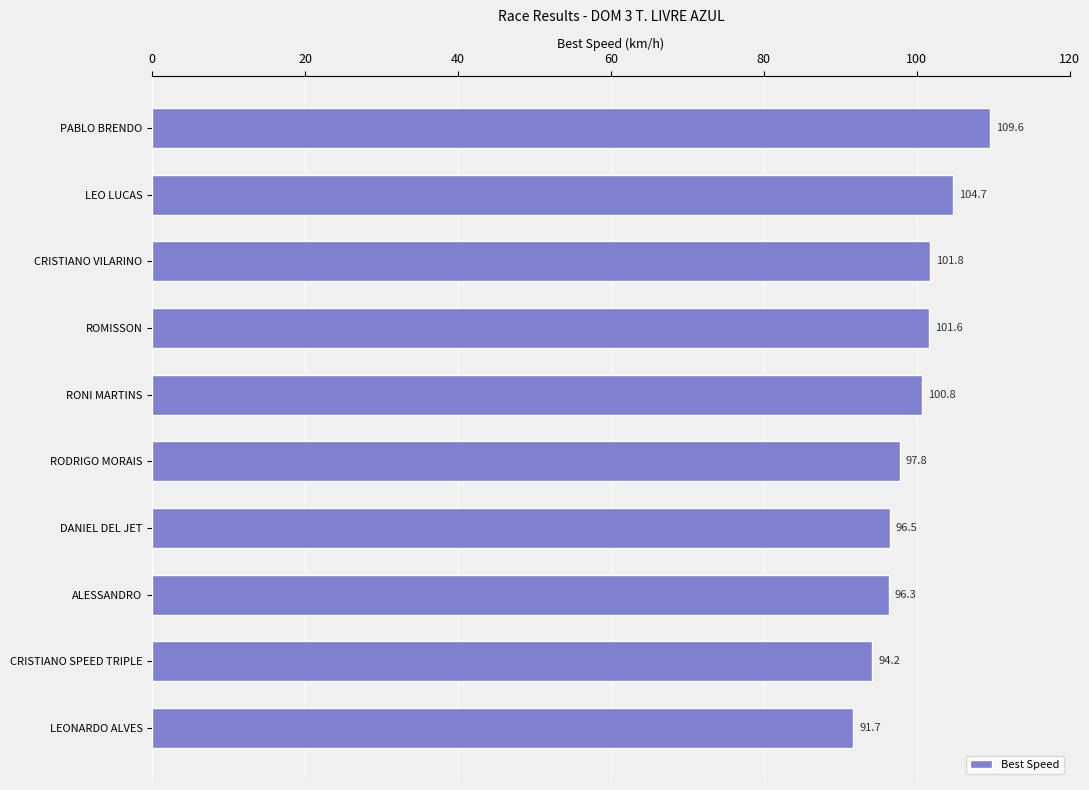

Is it true that the value at RONI MARTINS is 131.7?

False